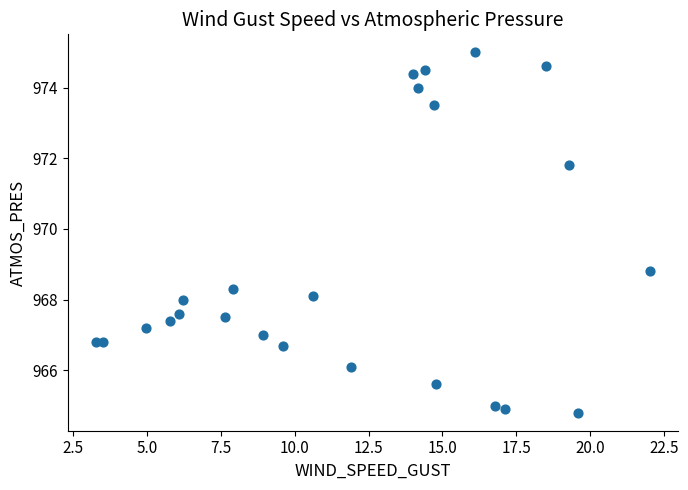

What Y value in the scatter plot is closest to 969?

968.8